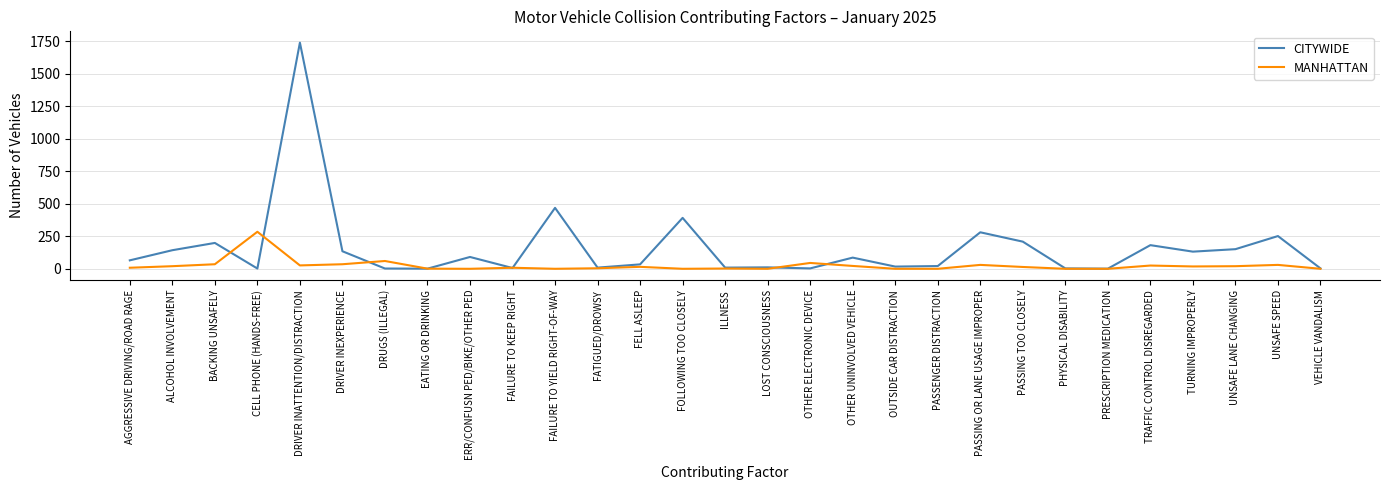

Where is CITYWIDE nearest to the value 871?

FAILURE TO YIELD RIGHT-OF-WAY